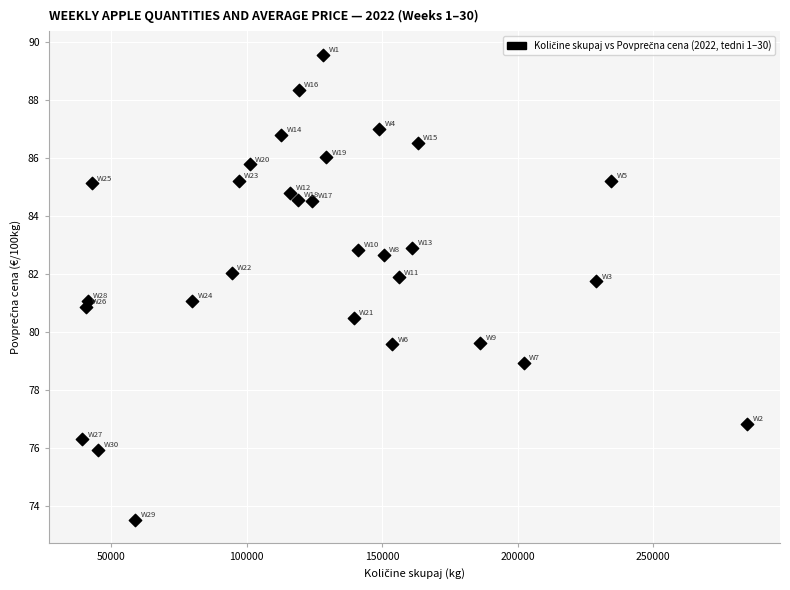

What is the range of Y values (max minus min)?

16.1